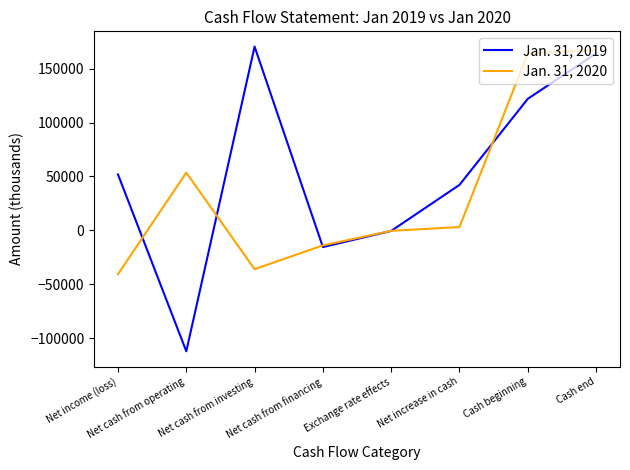

Reading left to right, transcribe all the data shown in this chart.

Jan. 31, 2019: 51869	-112322	170626	-15540	-553	42211	122107	164318
Jan. 31, 2020: -40712	53565	-36058	-13991	-471	3045	164318	167363